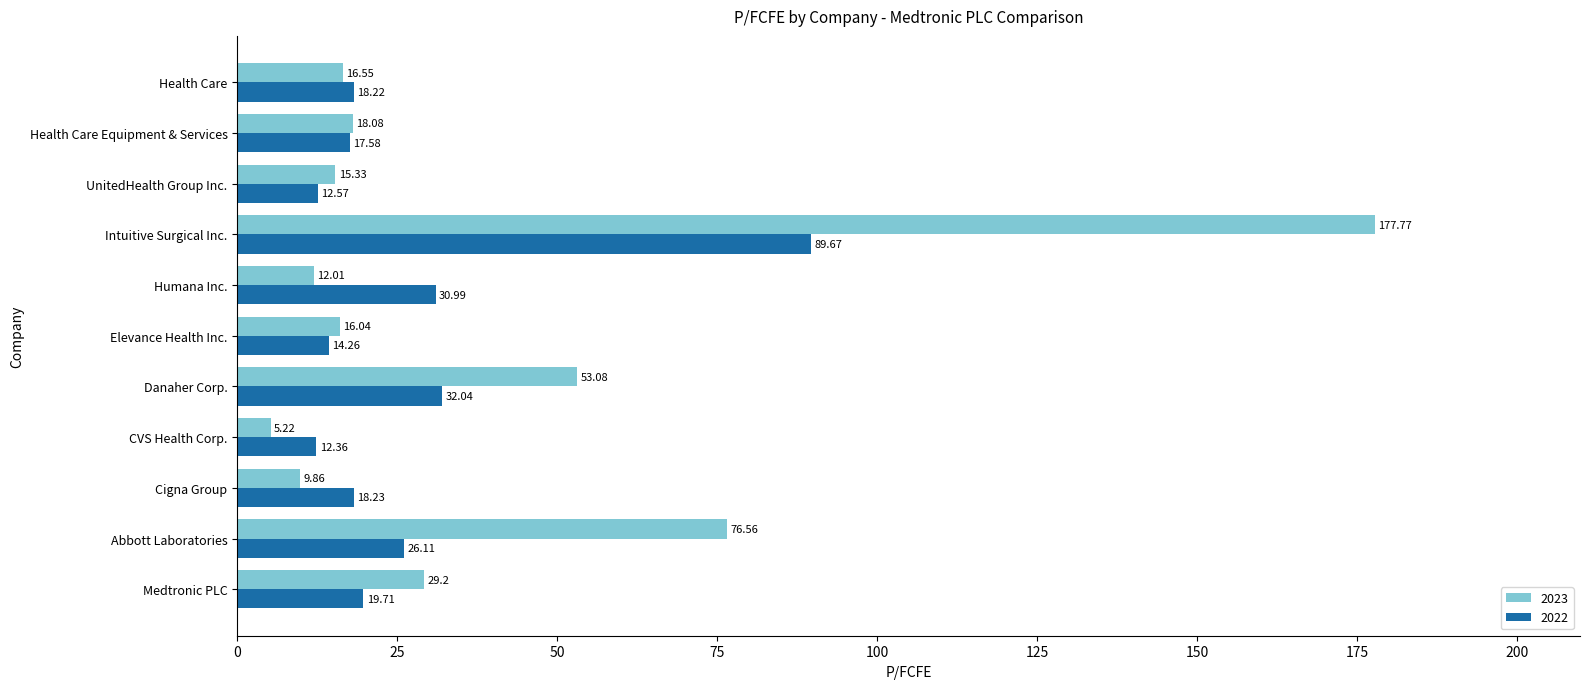

At which label is 2022 closest to 51?

Danaher Corp.